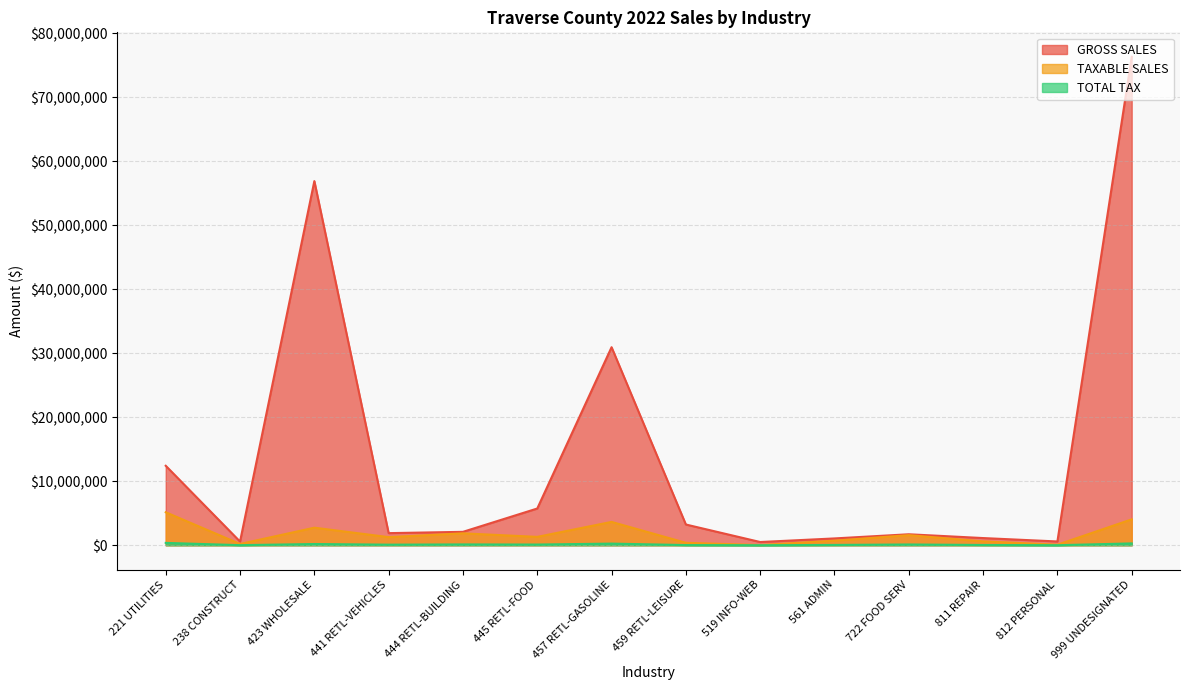

Which series changed the most between 441 RETL-VEHICLES and 722 FOOD SERV?

TAXABLE SALES